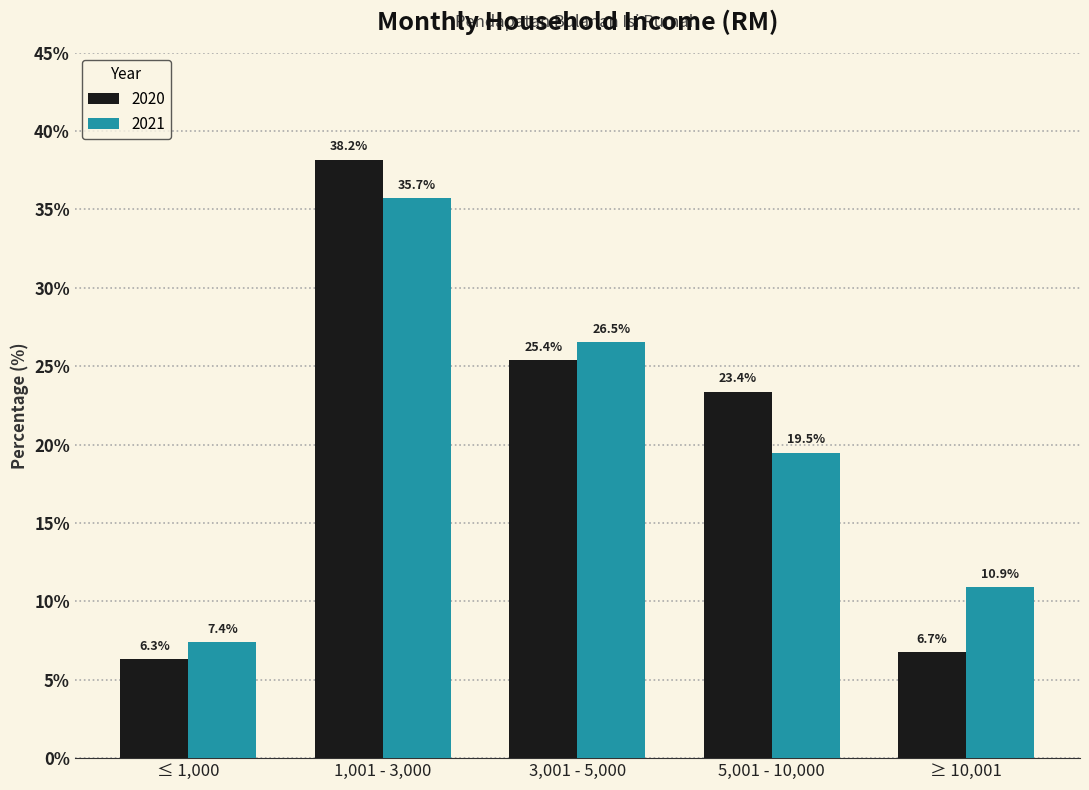

What is the sum of the 2021 values at ≤ 1,000 and 5,001 - 10,000?

26.9